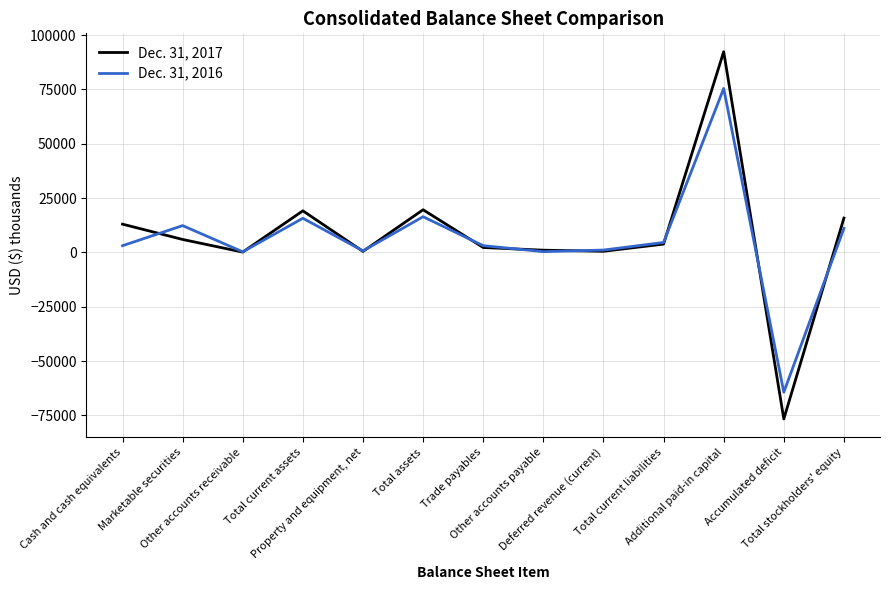

How many lines are shown in the chart?

2